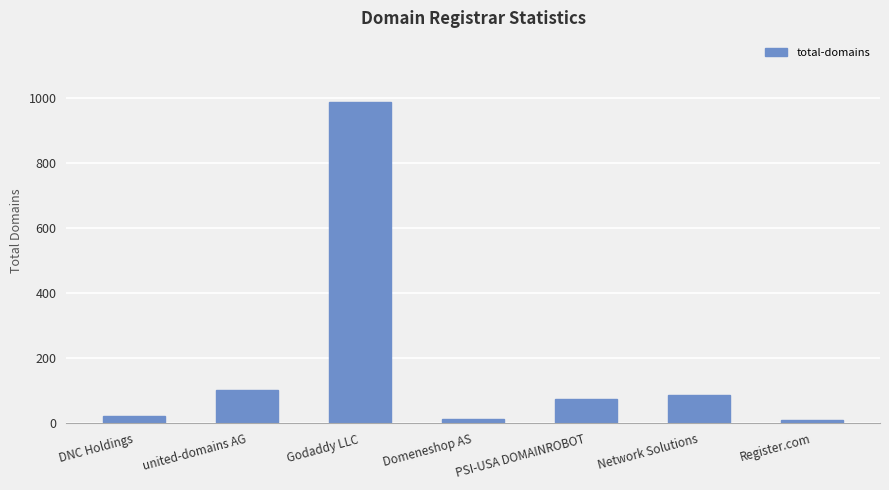

What is the sum of the values at Register.com and Godaddy LLC?

998